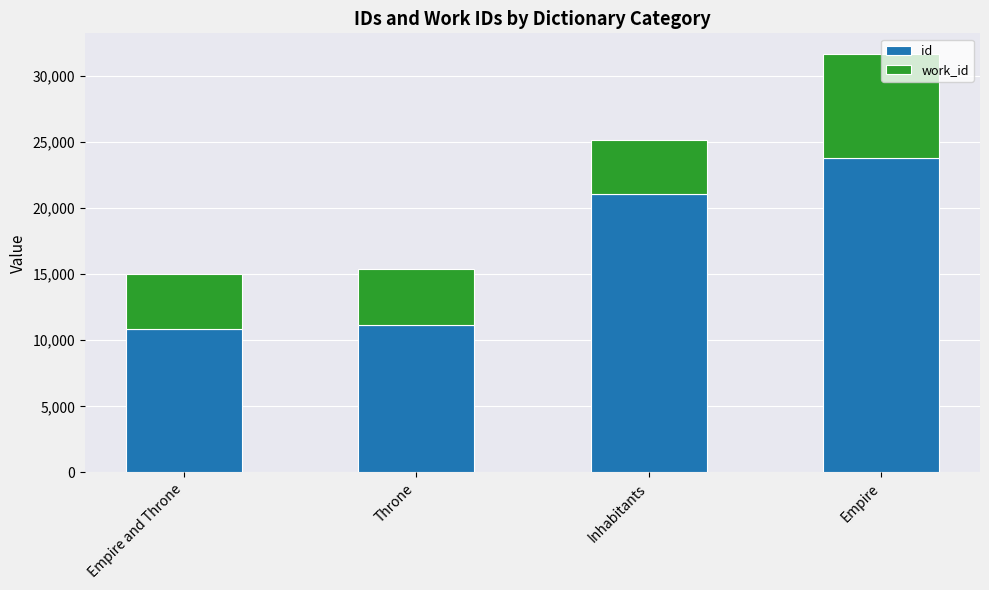

Count the number of categories in the chart.

4